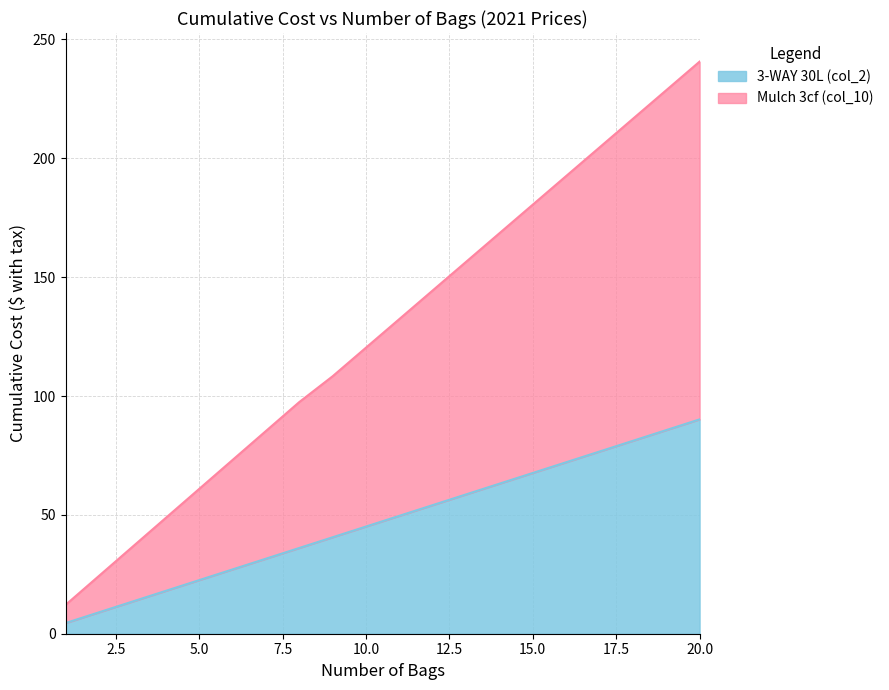

What is the difference between the maximum and minimum values in the Mulch 3cf (col_10) series?

228.5